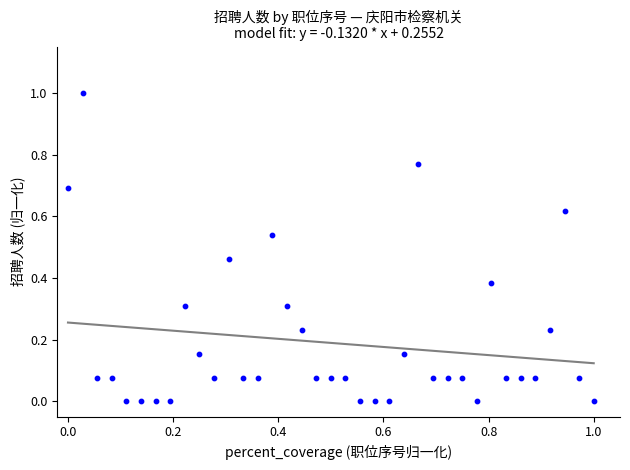

What is the range of Y values (max minus min)?

1.0